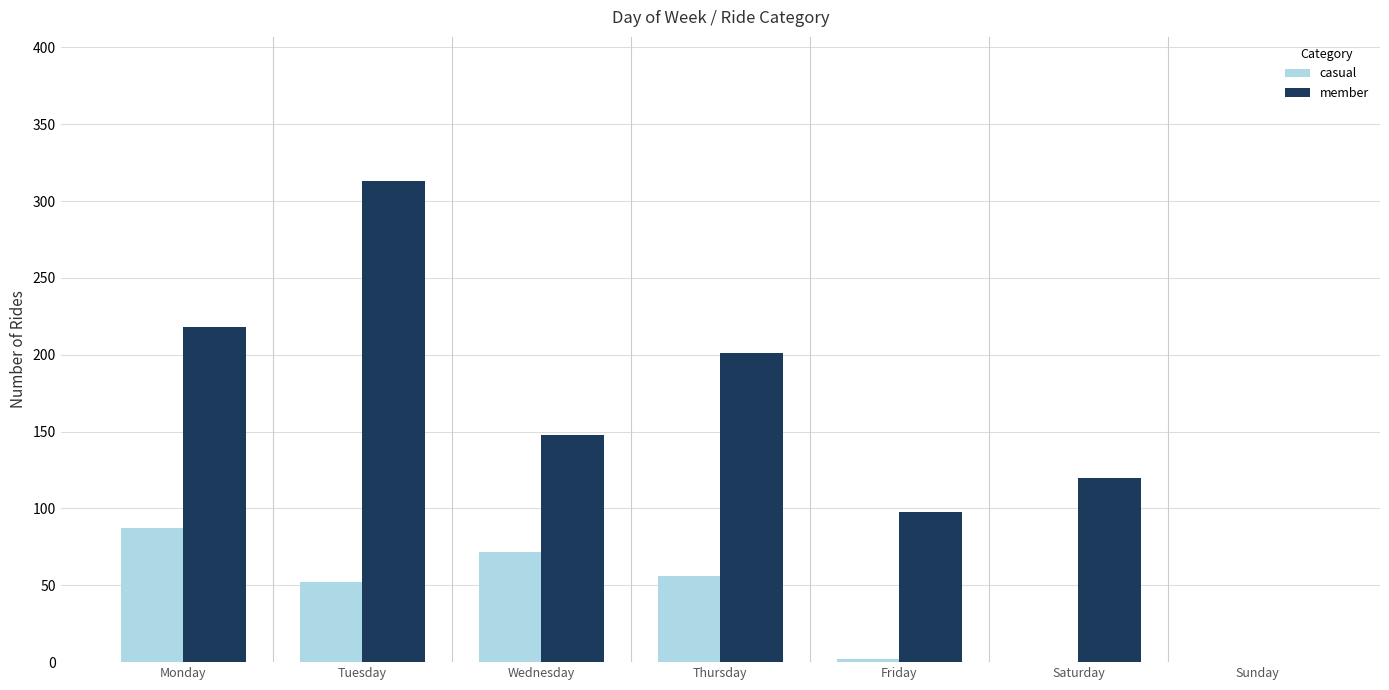

At which label does member first exceed 148?

Monday